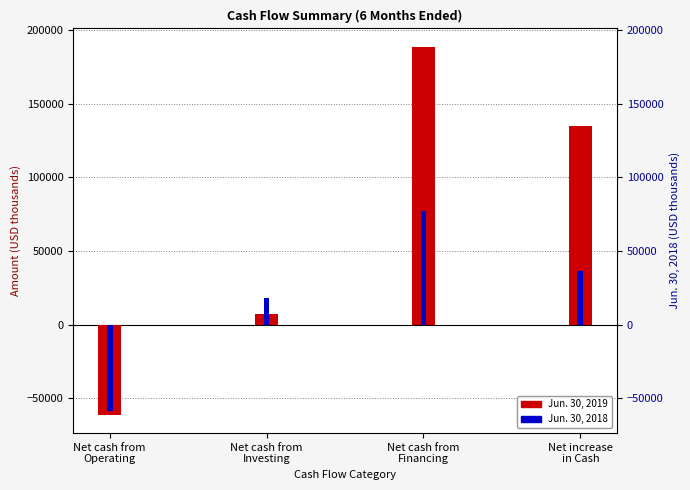

What is the label of the 4th bar from the left?

Net increase
in Cash